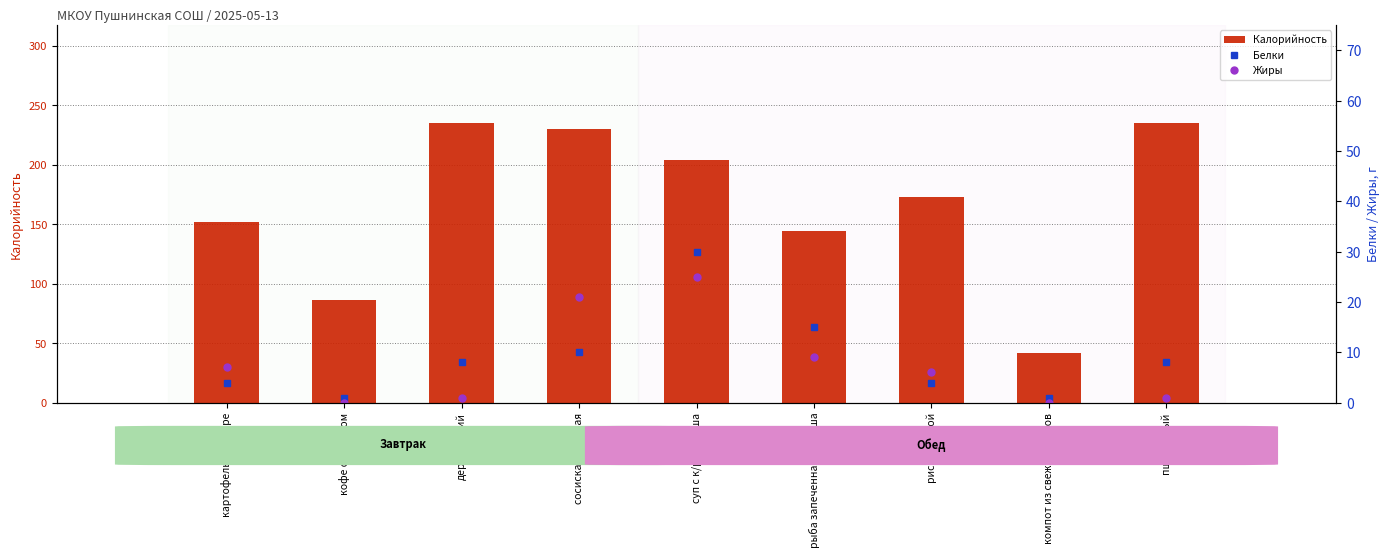

Reading right to left, extract all data points from this chart.

Калорийность: пшеничный=235	компот из свежих плодов=42	рис отварной=173	рыба запеченная горбуша=144	суп с к/р горбуша=204	сосиска отварная=230	деревенский=235	кофе с молоком=86	картофельное пюре=152
Белки: пшеничный=8	компот из свежих плодов=1	рис отварной=4	рыба запеченная горбуша=15	суп с к/р горбуша=30	сосиска отварная=10	деревенский=8	кофе с молоком=1	картофельное пюре=4
Жиры: пшеничный=1	компот из свежих плодов=0	рис отварной=6	рыба запеченная горбуша=9	суп с к/р горбуша=25	сосиска отварная=21	деревенский=1	кофе с молоком=0	картофельное пюре=7